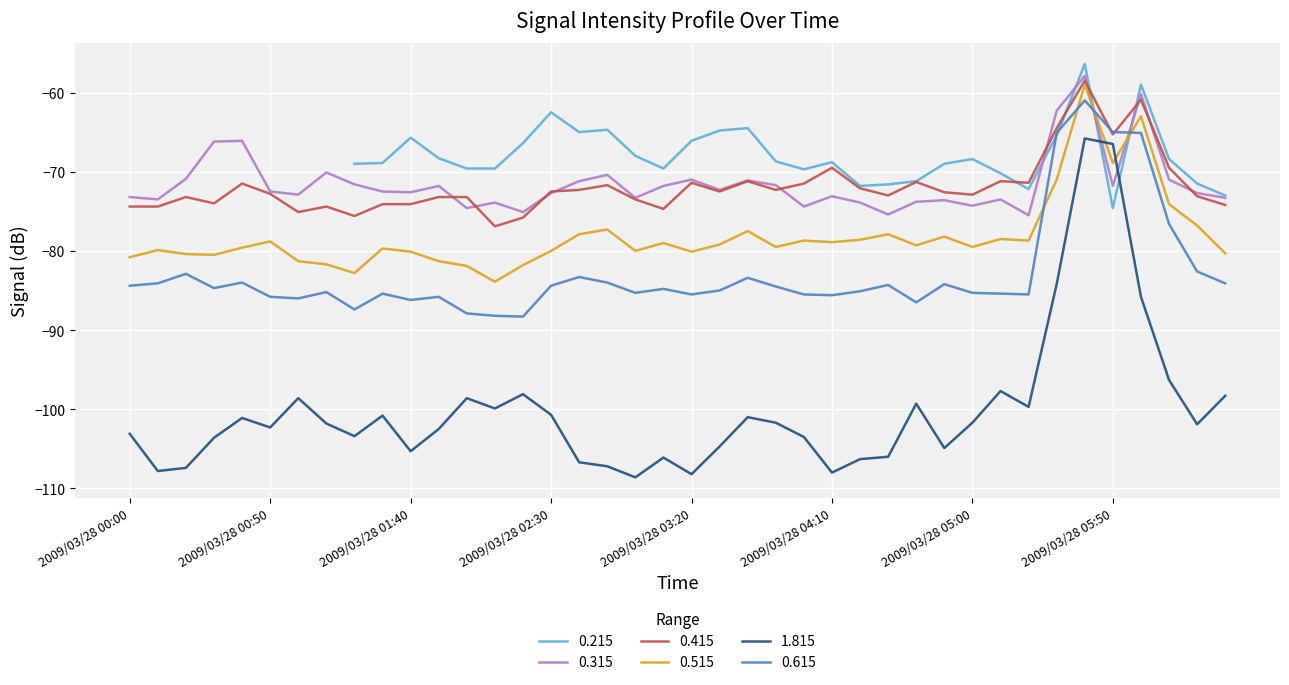

What is the sum of the 0.615 values at 2009/03/28 03:50 and 2009/03/28 04:40?

-171.0